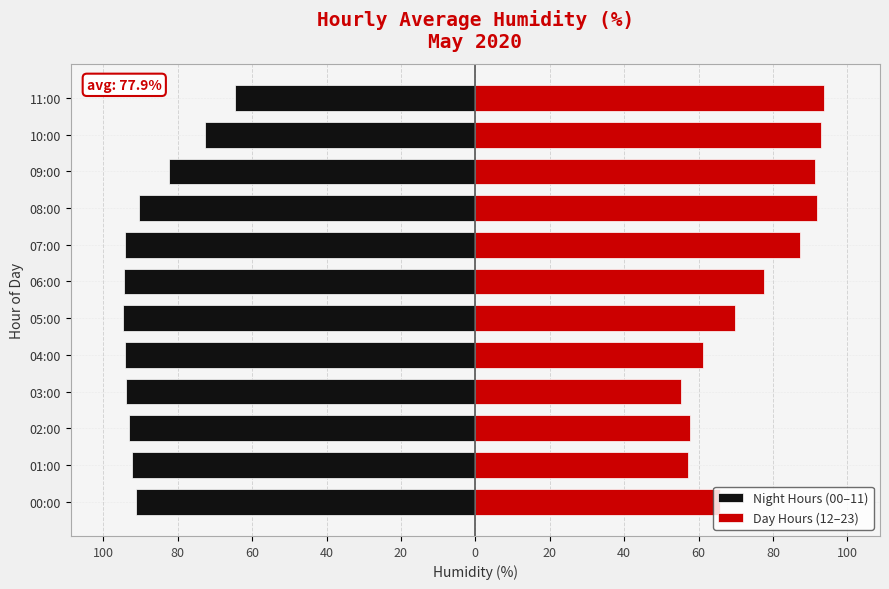

The Night Hours (00–11) series shows -41.9 at 08:00. True or false?

False